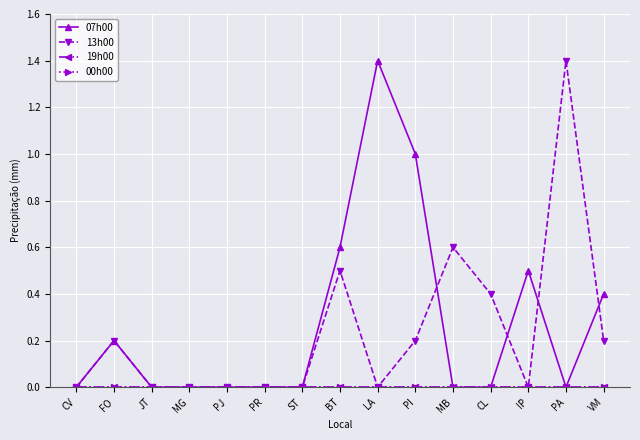

Reading right to left, list all the values displayed in this chart.

07h00: 0.4	0.0	0.5	0.0	0.0	1.0	1.4	0.6	0.0	0.0	0.0	0.0	0.0	0.2	0.0
13h00: 0.2	1.4	0.0	0.4	0.6	0.2	0.0	0.5	0.0	0.0	0.0	0.0	0.0	0.2	0.0
19h00: 0.0	0.0	0.0	0.0	0.0	0.0	0.0	0.0	0.0	0.0	0.0	0.0	0.0	0.0	0.0
00h00: 0.0	0.0	0.0	0.0	0.0	0.0	0.0	0.0	0.0	0.0	0.0	0.0	0.0	0.0	0.0